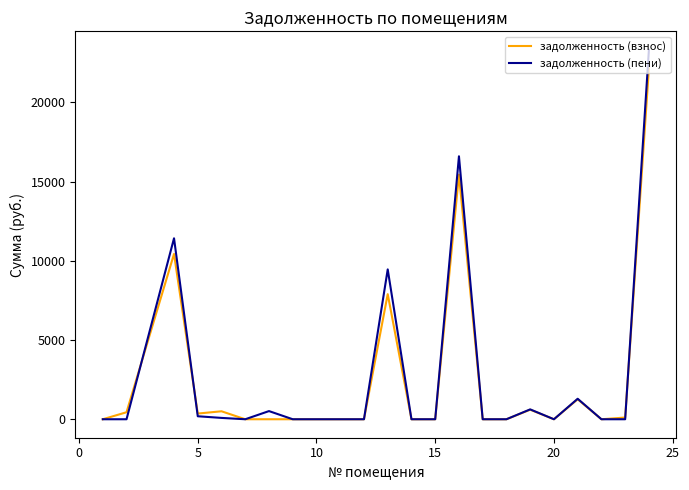

Which series has the largest range (max minus min)?

задолженность (пени)